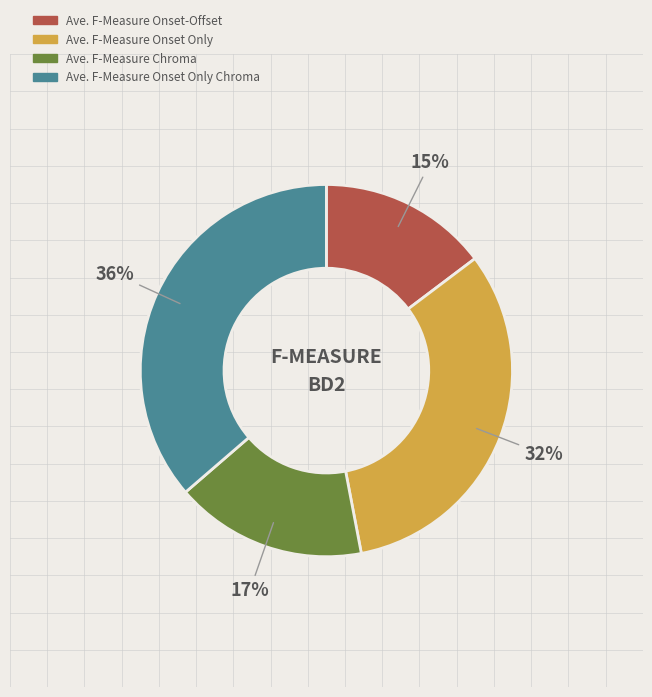

Is there any slice that represents more than half of the pie?

No